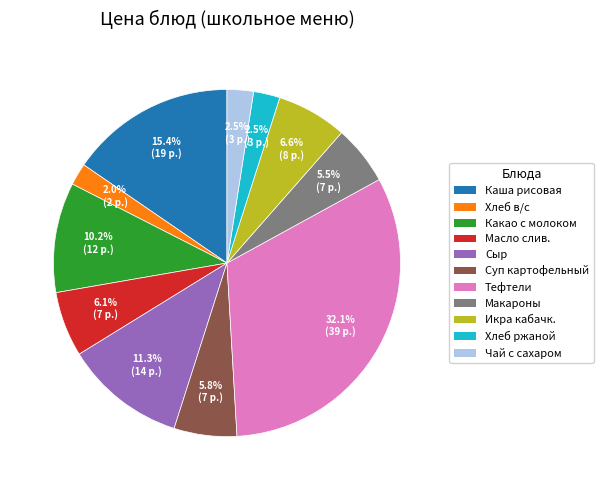

Does any single category account for the majority?

No